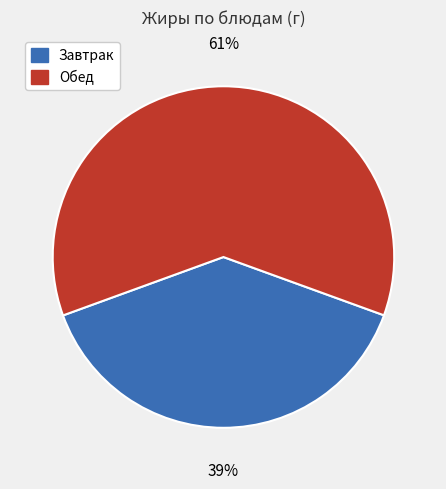

To the nearest percent, what is the difference between the largest and smallest slice percentages?

22%